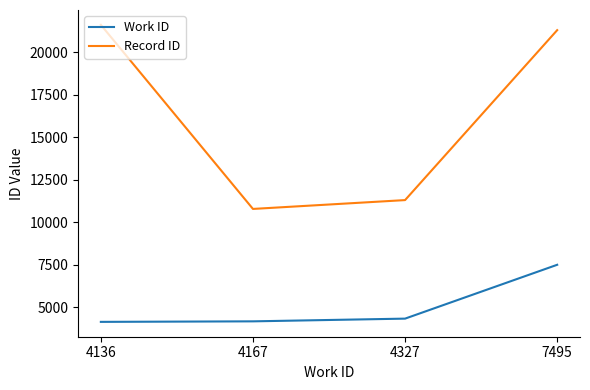

True or false: Work ID and Record ID intersect in this chart.

False